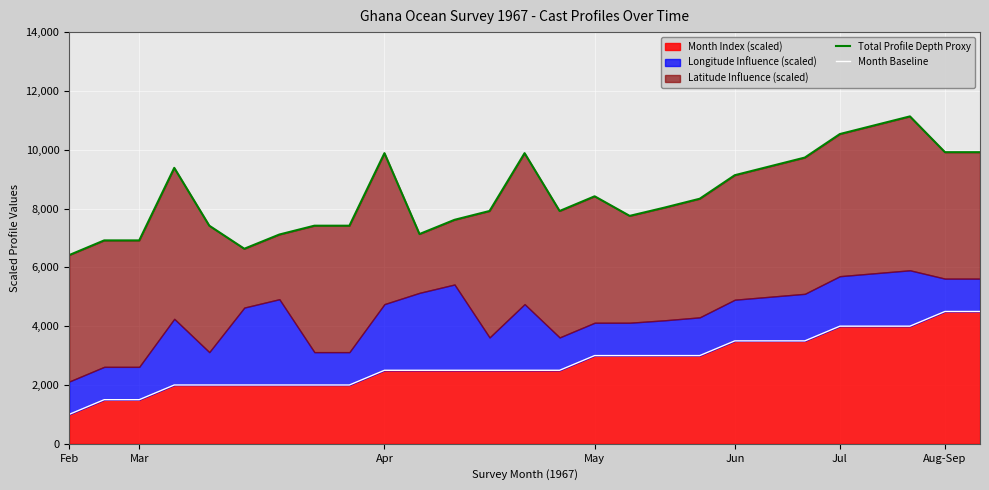

Is the value of Month Baseline at 16 greater than the value of Total Profile Depth Proxy at 17?

No